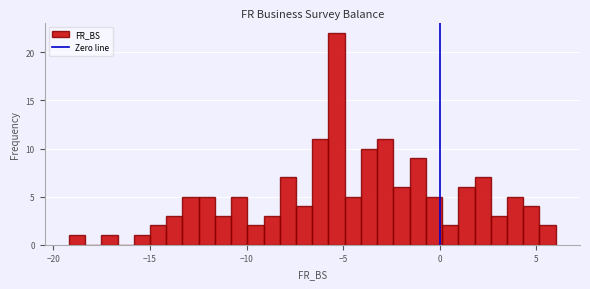

Around what value on the x-axis is the tallest bar? Give the approximate position of its centre, as read against the axis.

-5.5